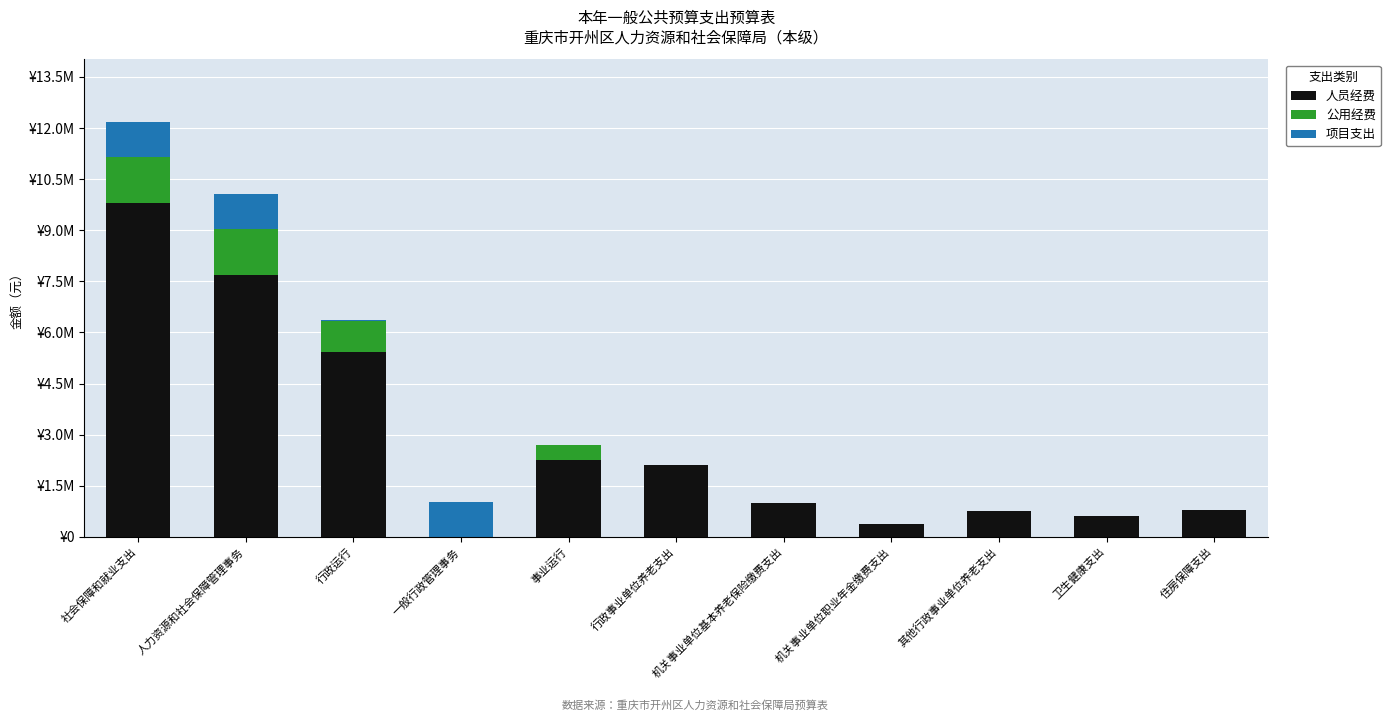

Are the bars horizontal?

No